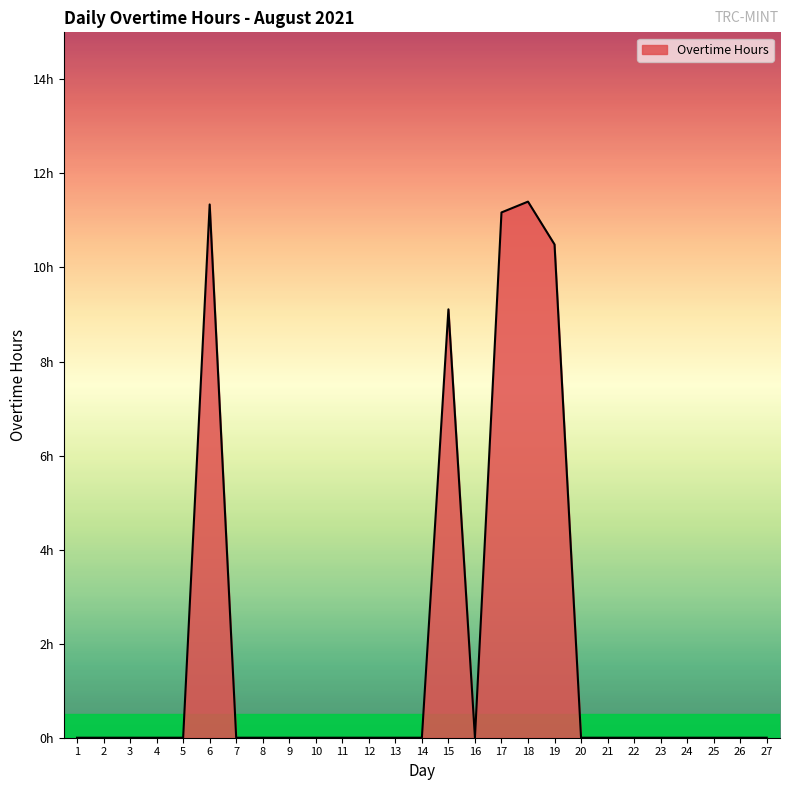

Rank the categories by value from highest to lowest.

18, 6, 17, 19, 15, 1, 2, 3, 4, 5, 7, 8, 9, 10, 11, 12, 13, 14, 16, 20, 21, 22, 23, 24, 25, 26, 27